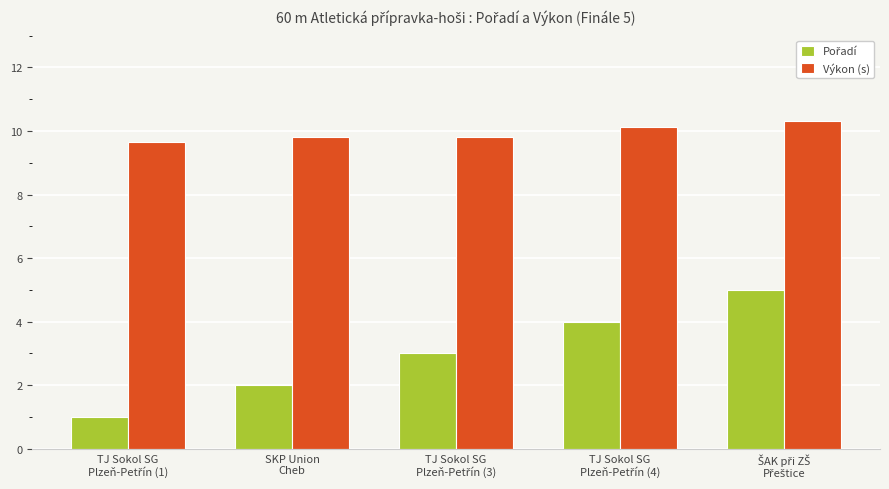

Are the bars grouped side by side (vs. stacked)?

Yes